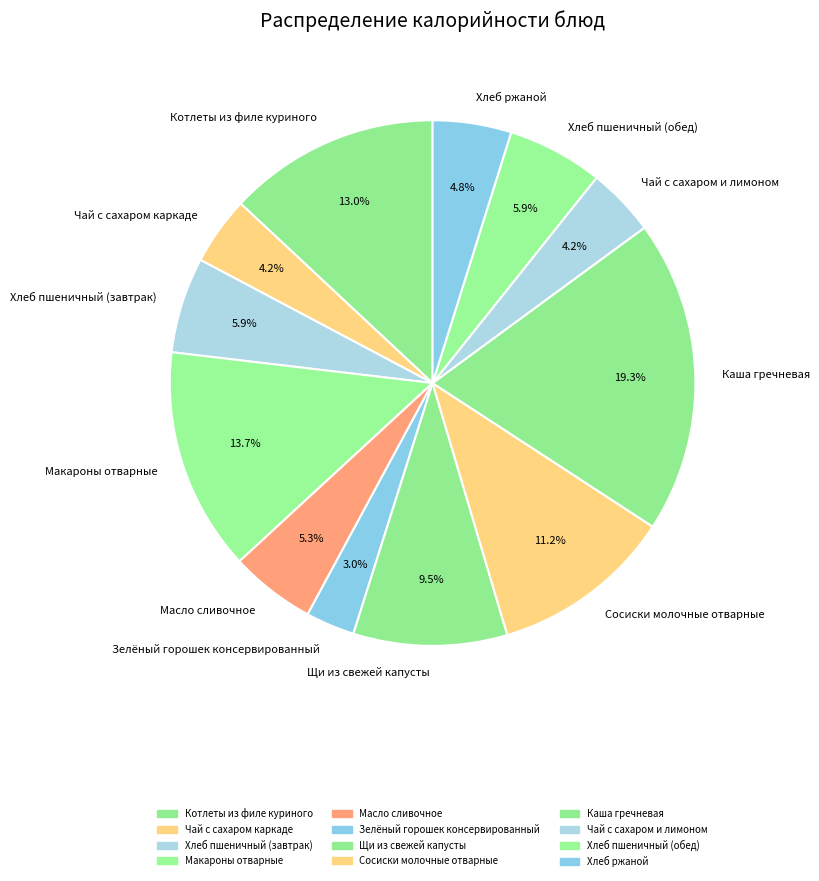

To the nearest percent, what is the difference between the Сосиски молочные отварные and Чай с сахаром каркаде slice percentages?

7%